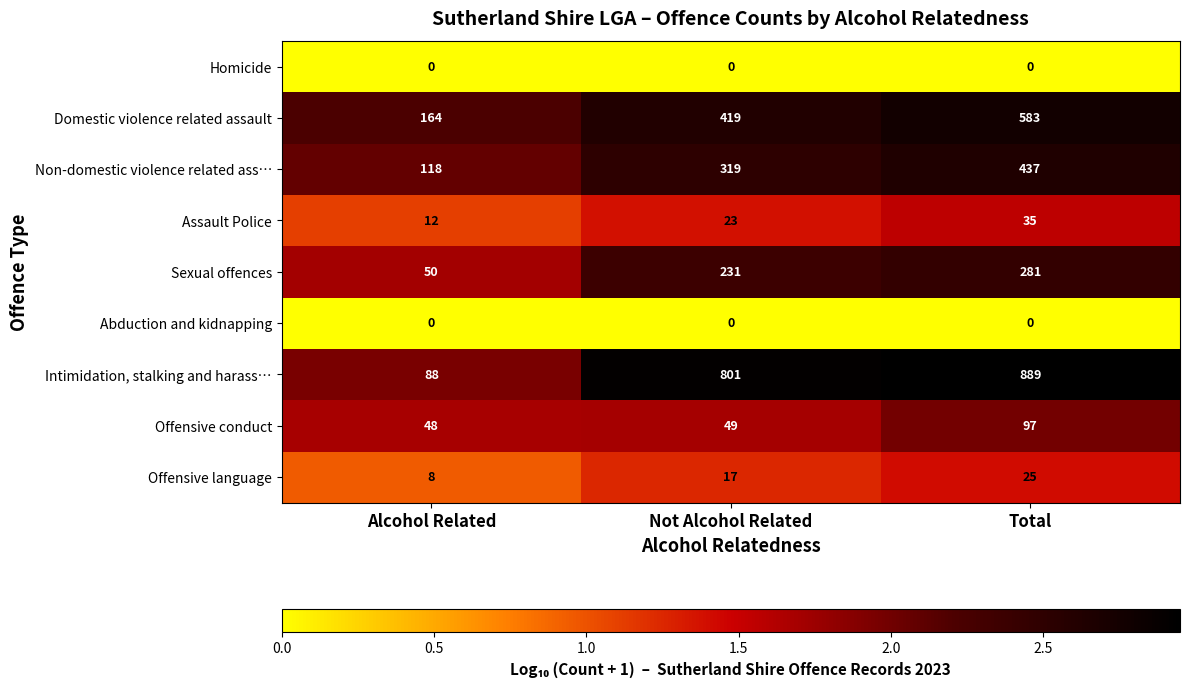

How many data points does each series have?

3